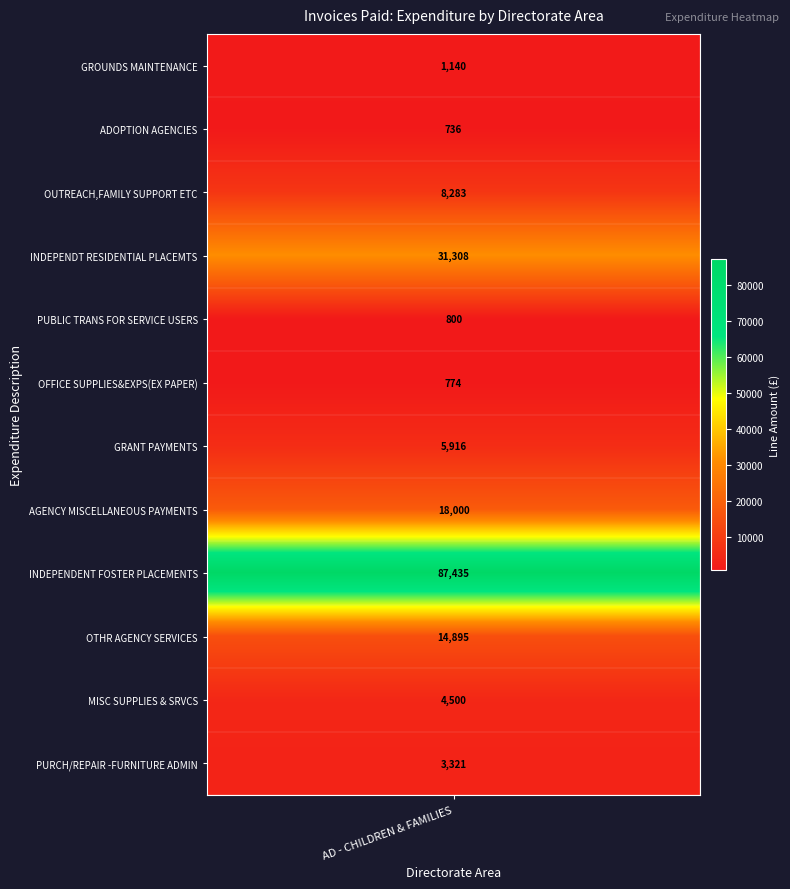

Reading left to right, list all the values displayed in this chart.

GROUNDS MAINTENANCE=1140	ADOPTION AGENCIES=736	OUTREACH,FAMILY SUPPORT ETC=8283	INDEPENDT RESIDENTIAL PLACEMTS=31308	PUBLIC TRANS FOR SERVICE USERS=800	OFFICE SUPPLIES&EXPS(EX PAPER)=774	GRANT PAYMENTS=5916	AGENCY MISCELLANEOUS PAYMENTS=18000	INDEPENDENT FOSTER PLACEMENTS=87435	OTHR AGENCY SERVICES=14895	MISC SUPPLIES & SRVCS=4500	PURCH/REPAIR -FURNITURE ADMIN=3321